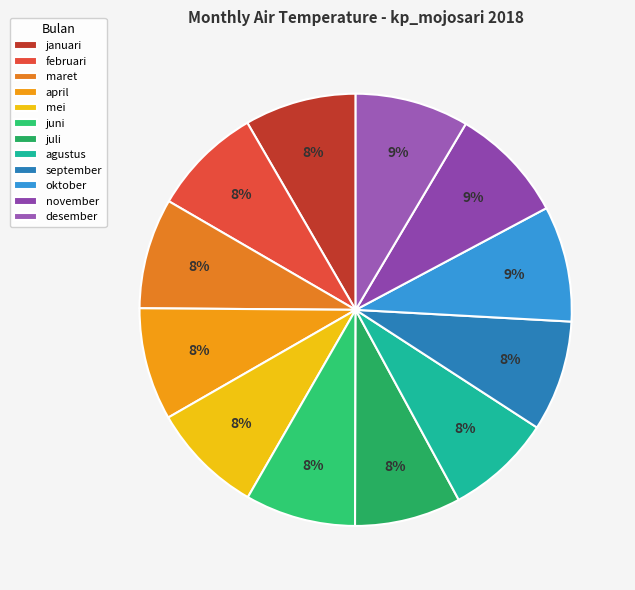

How many segments does this pie chart have?

12